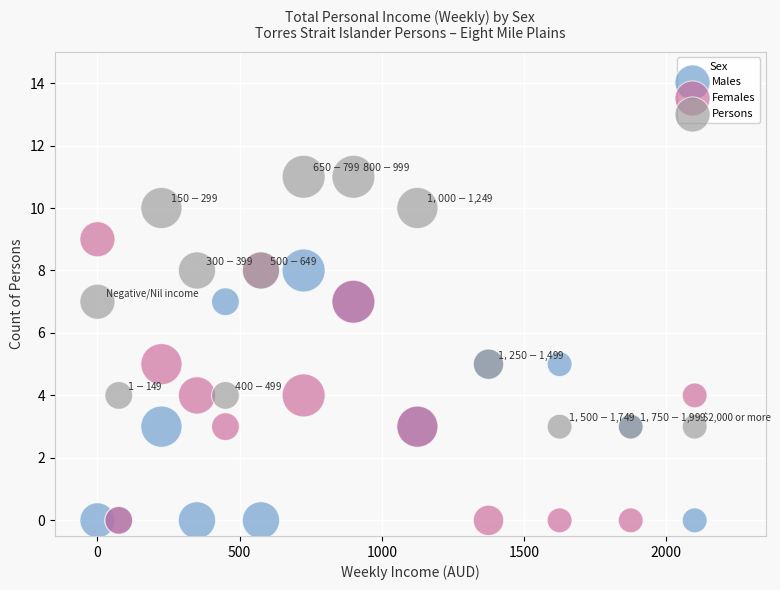

What are all the series names shown in the legend?

Males, Females, Persons